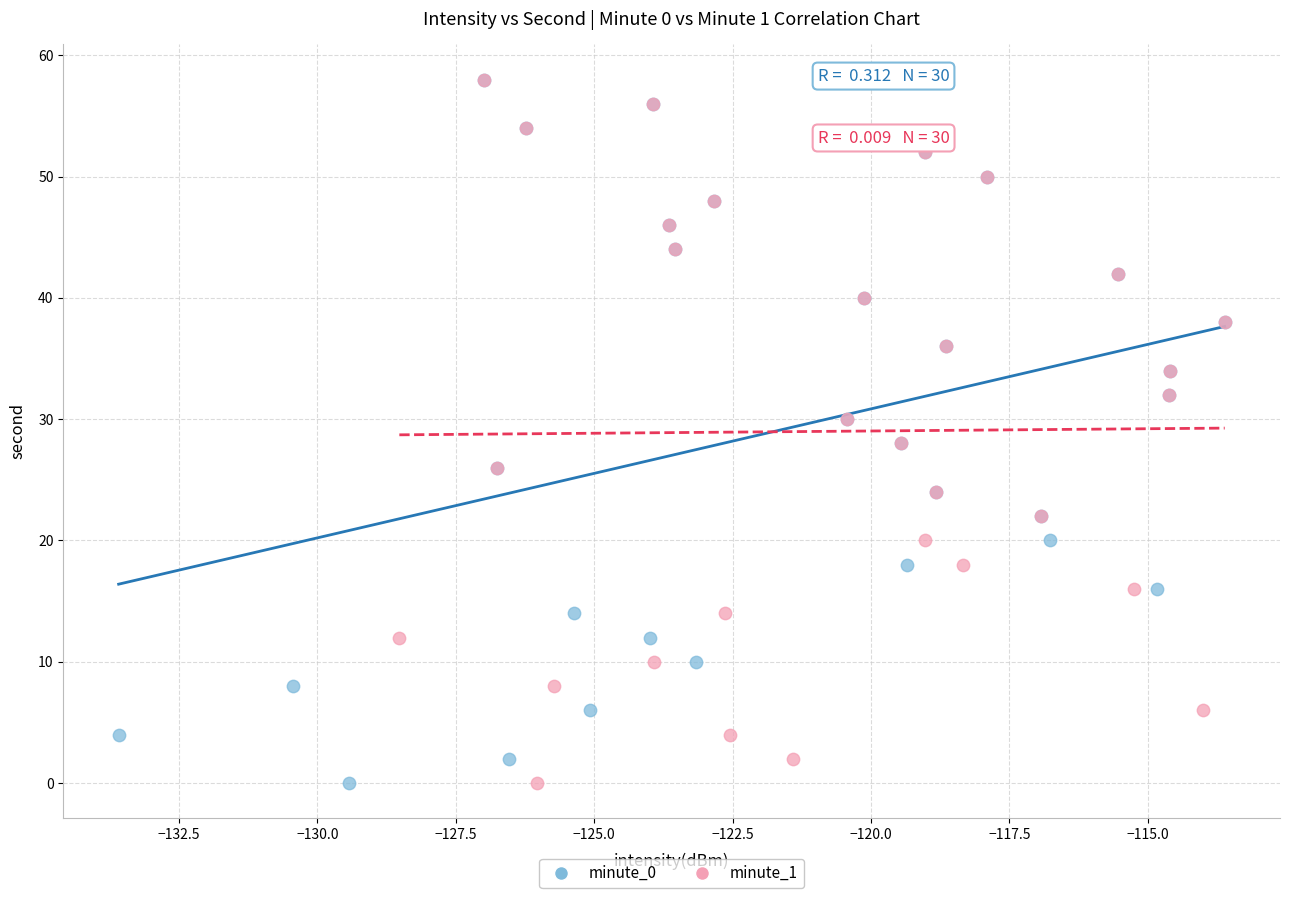

What are all the series names shown in the legend?

minute_0, minute_1